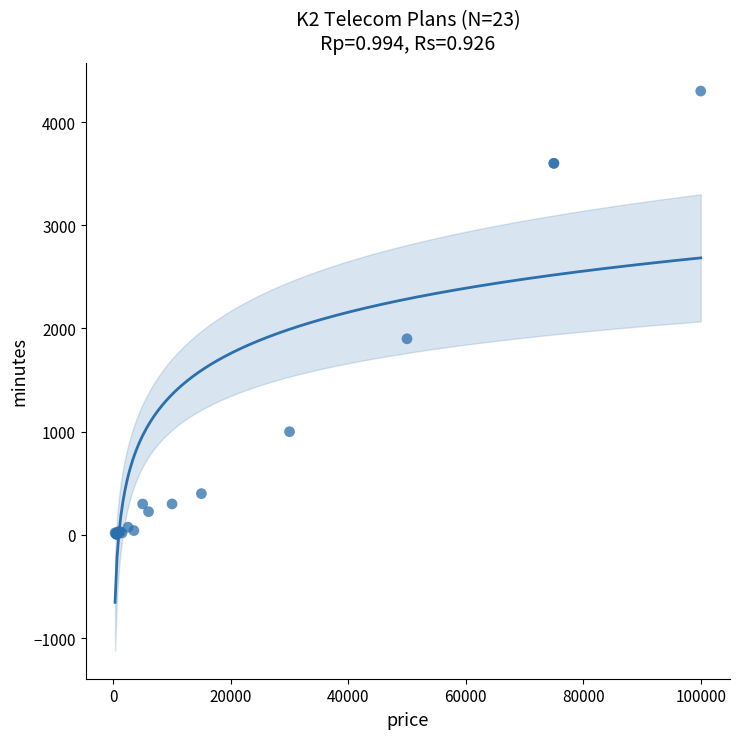

What Y value in the scatter plot is closest to 2153?

1900